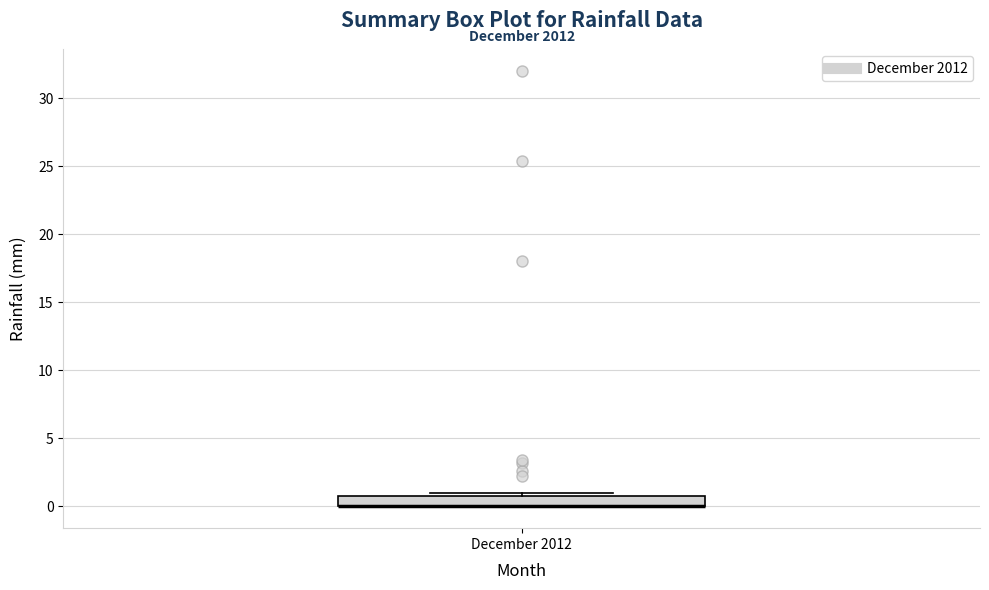

Where is the lower edge of the box for December 2012 on the y-axis? The values are not printed on the chart, so give them approximately, as read against the axis.

0